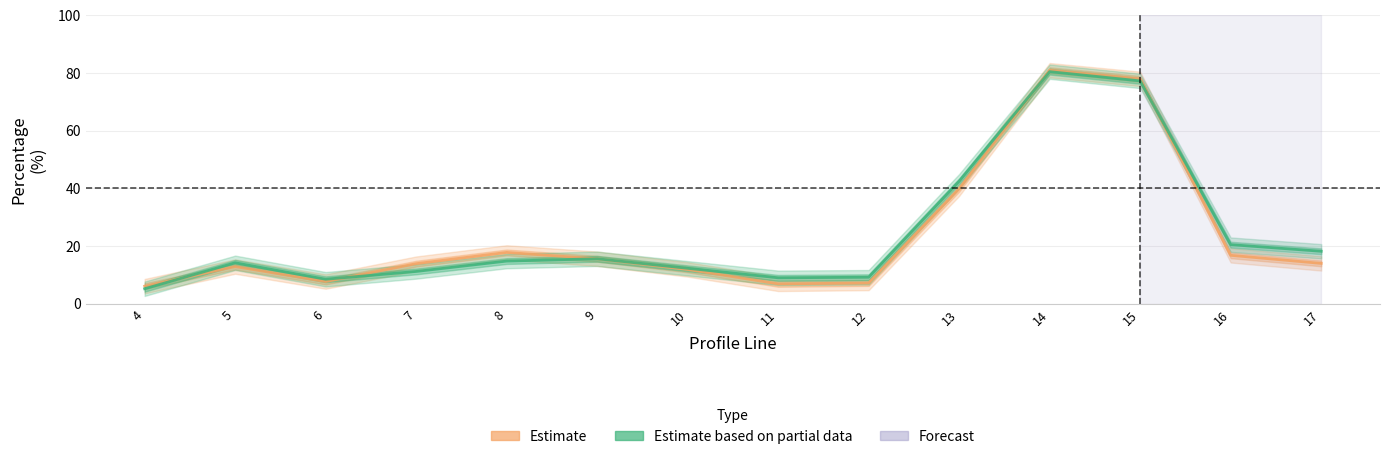

Where do Estimate (Total) and Estimate (Comparison) first cross each other?

4 and 5